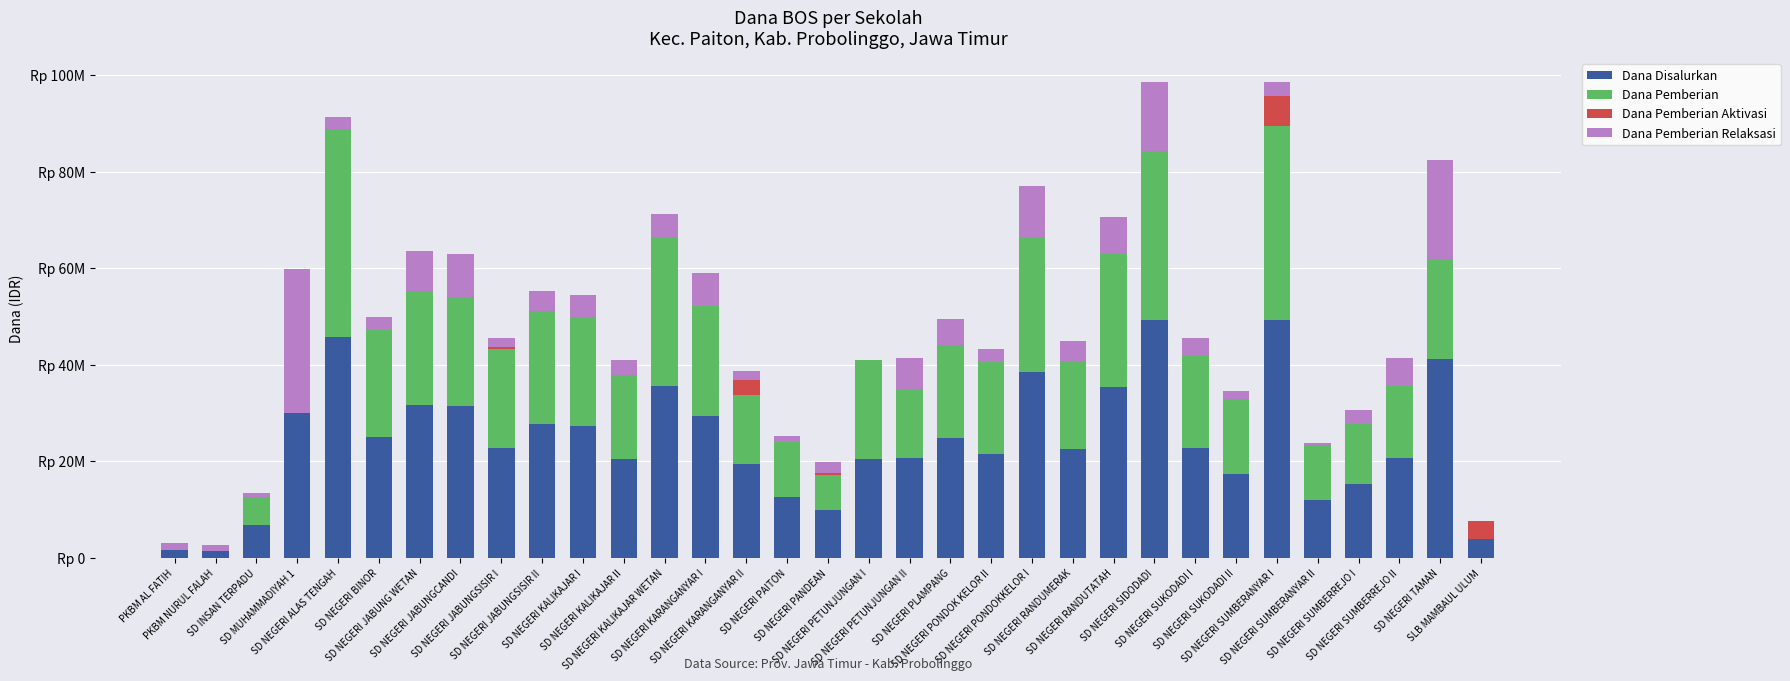

Rank the series by their average value, from lowest to highest.

Dana Pemberian Aktivasi, Dana Pemberian Relaksasi, Dana Pemberian, Dana Disalurkan